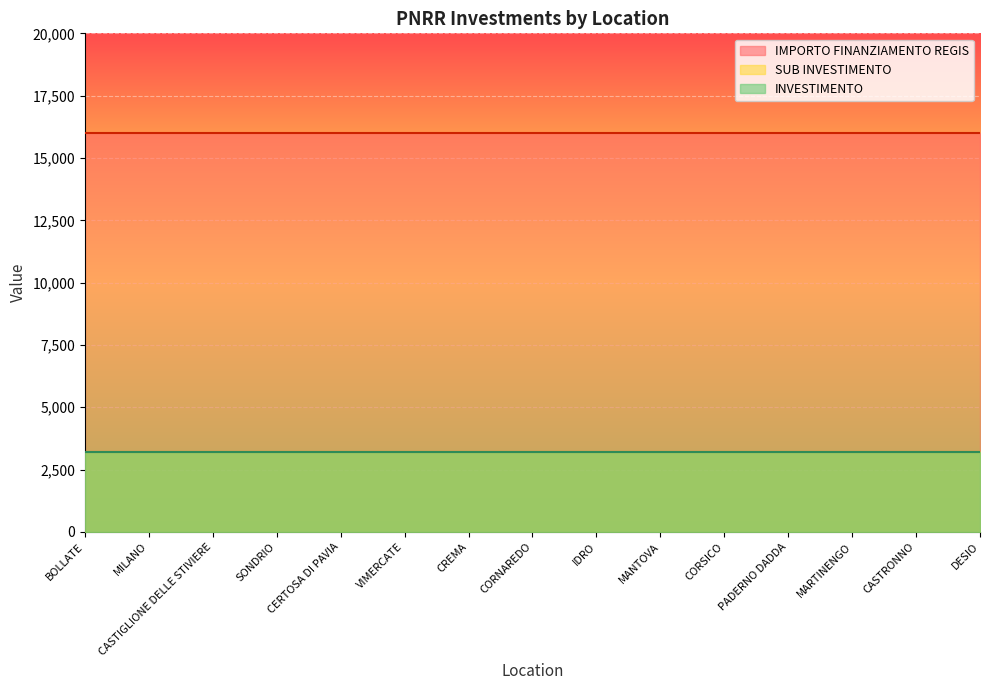

True or false: INVESTIMENTO has more than 2 interior local peaks.

False